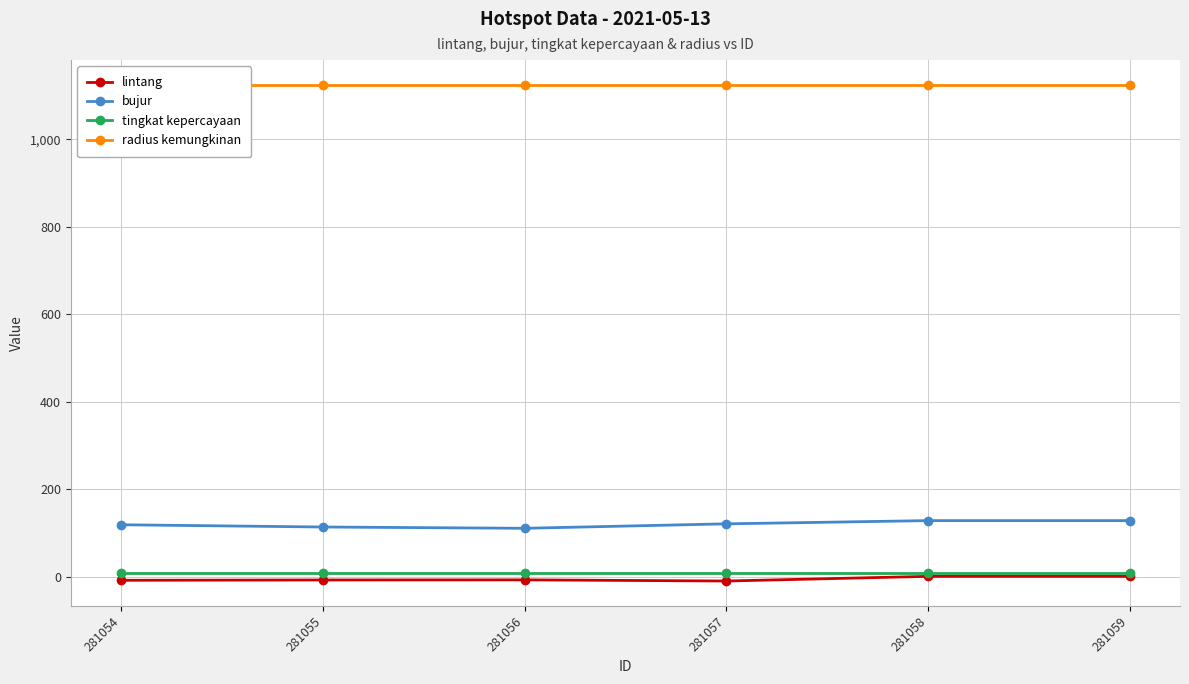

Reading right to left, what are all the values shown in this chart?

lintang: 0.5	0.5	-10.2	-7.5	-7.8	-8.5
bujur: 128.0	128.0	120.6	110.4	113.4	118.5
tingkat kepercayaan: 8.0	8.0	8.0	8.0	8.0	8.0
radius kemungkinan: 1125.0	1125.0	1125.0	1125.0	1125.0	1125.0